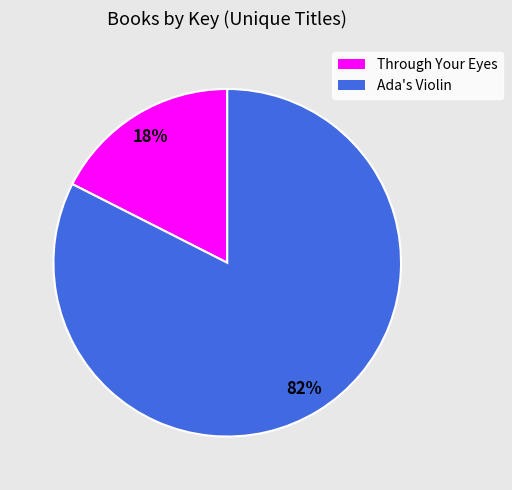

The Ada's Violin slice represents 82% of the pie. True or false?

True